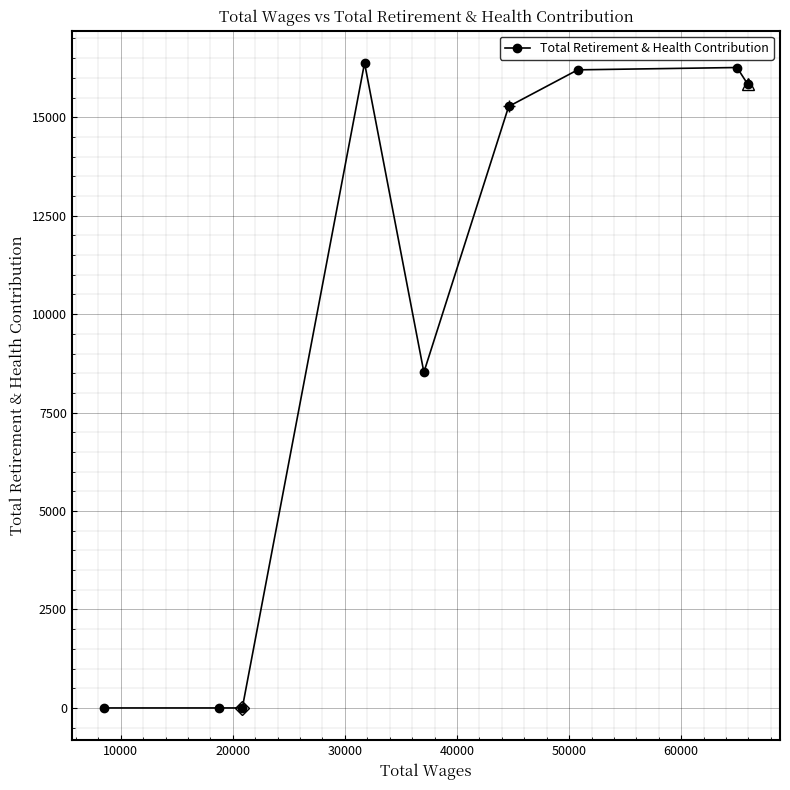

How many points are higher than both their immediate neighbors (excluding endpoints)?

2